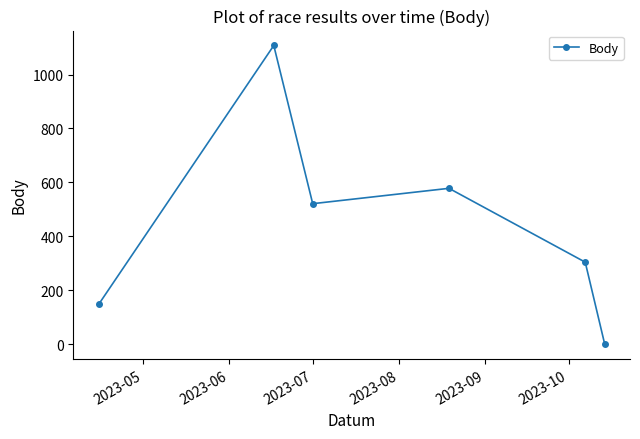

True or false: there are more than 0 points higher than both neighbors.

True